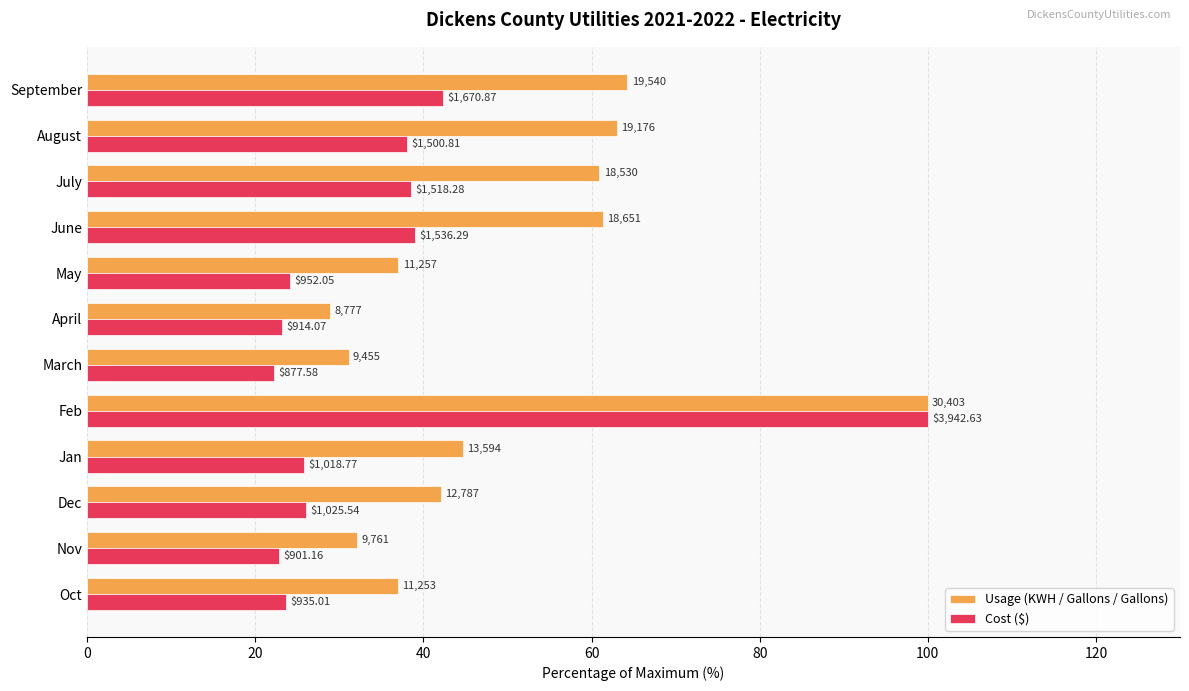

What is the average value of the Usage (KWH / Gallons / Gallons) series?

50.2